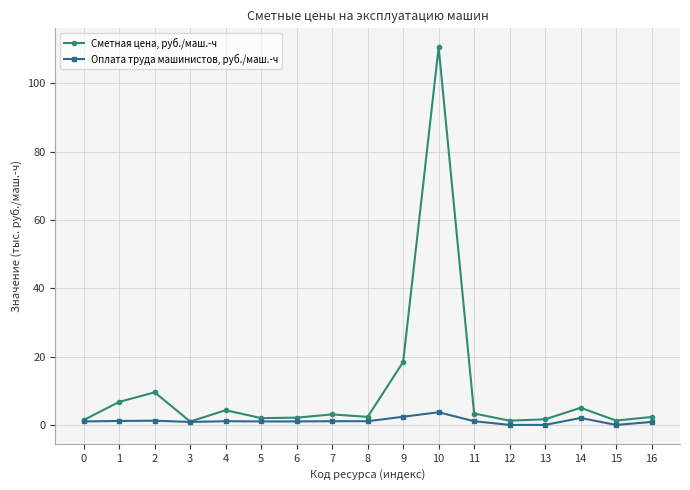

What is the difference between the maximum and minimum values in the Оплата труда машинистов, руб./маш.-ч series?

3.7